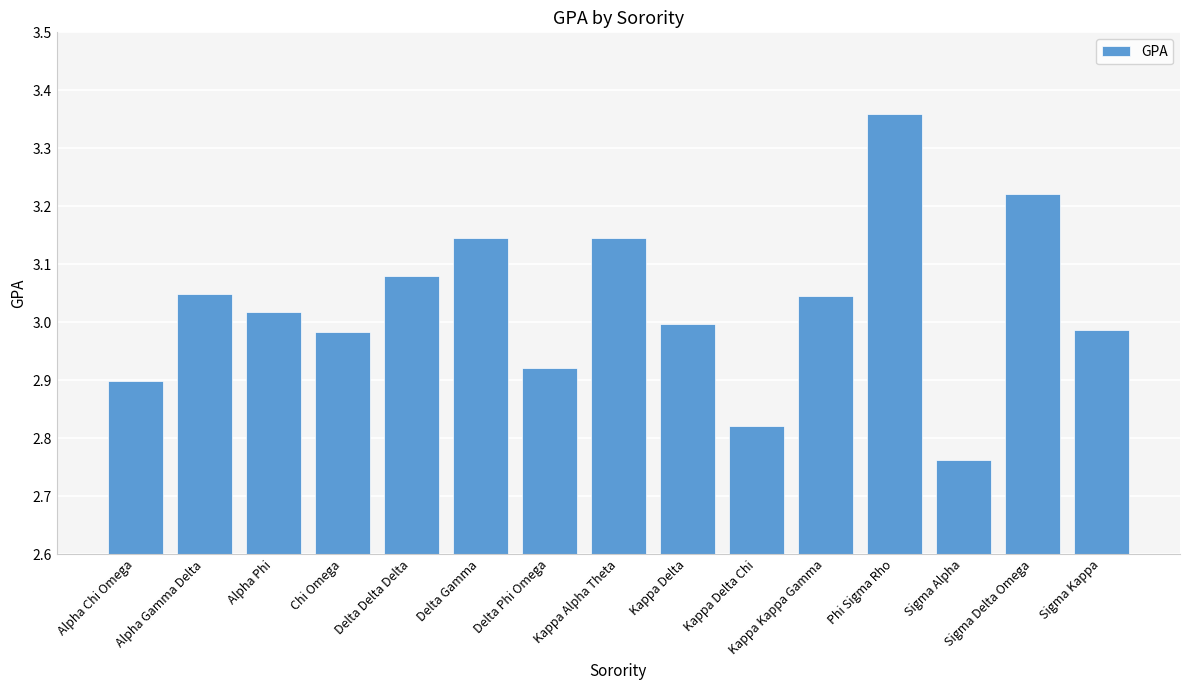

What is the difference between the maximum and second lowest values?

0.5